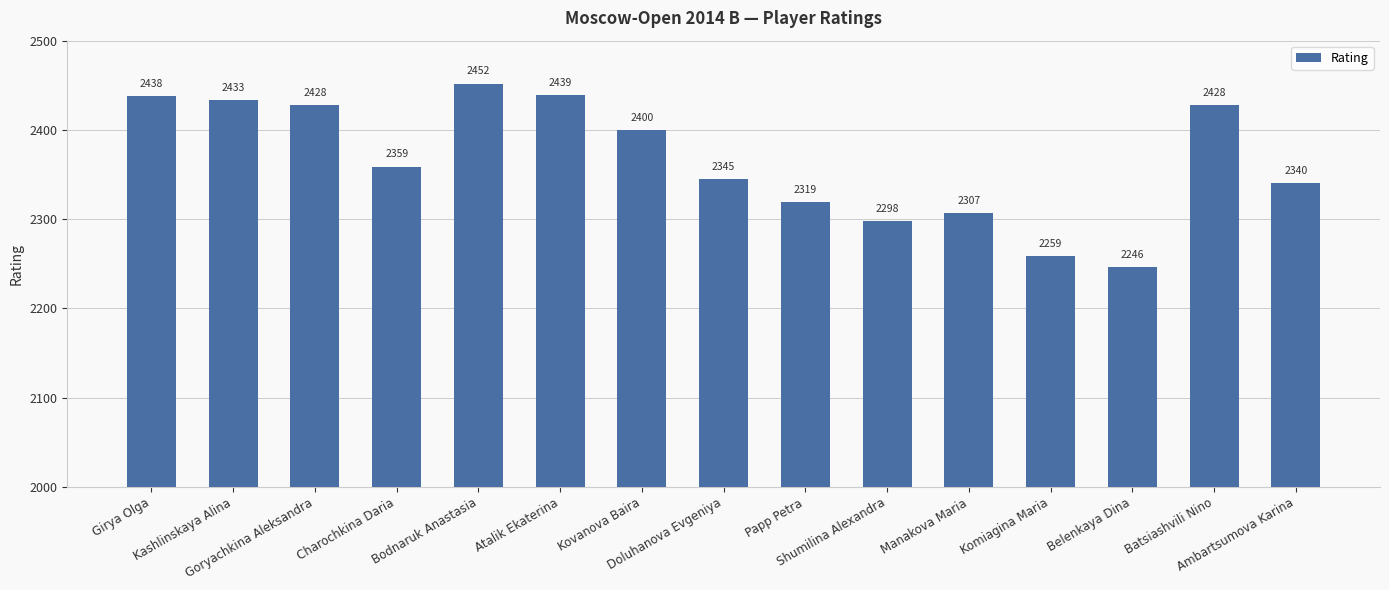

What is the value of the 6th bar from the left?

2439